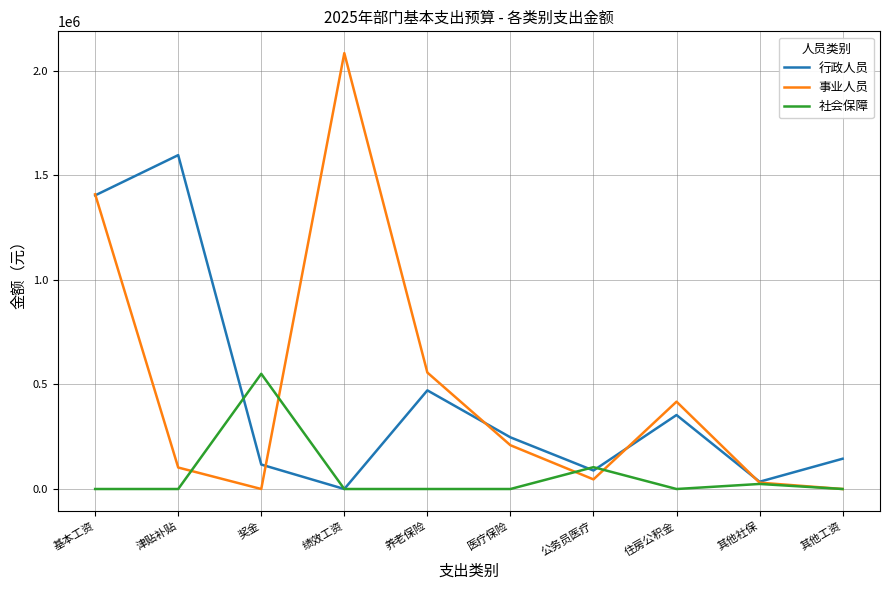

Between which two adjacent categories do 社会保障 and 行政人员 first intersect?

津贴补贴 and 奖金